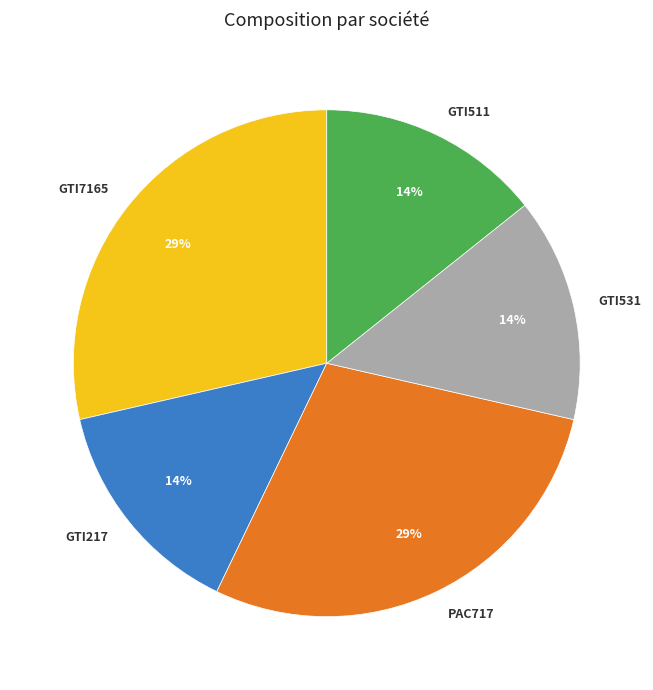

Is it true that GTI531 is 14% of the pie?

True